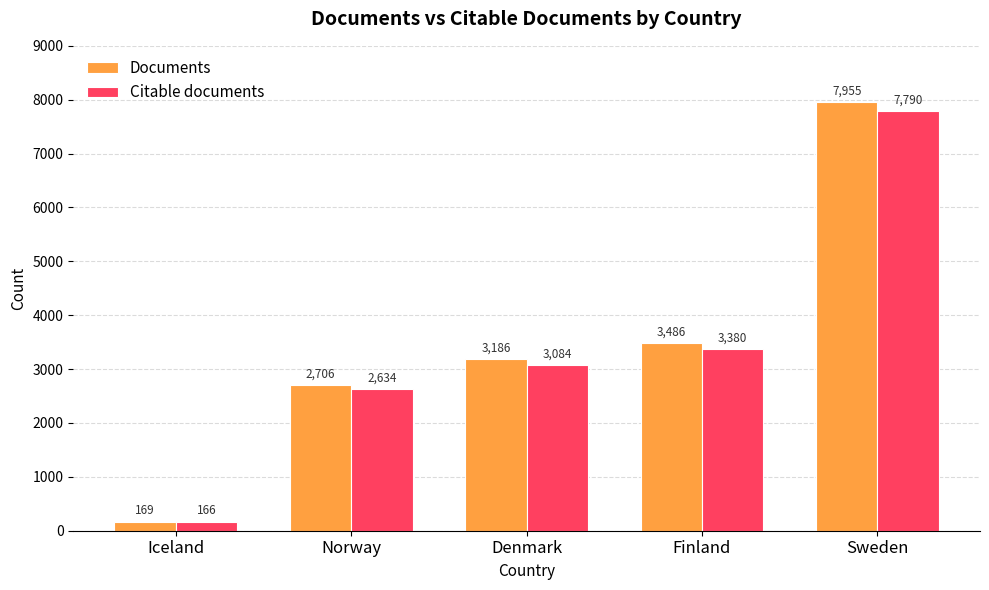

What is the average value of the Citable documents series?

3411